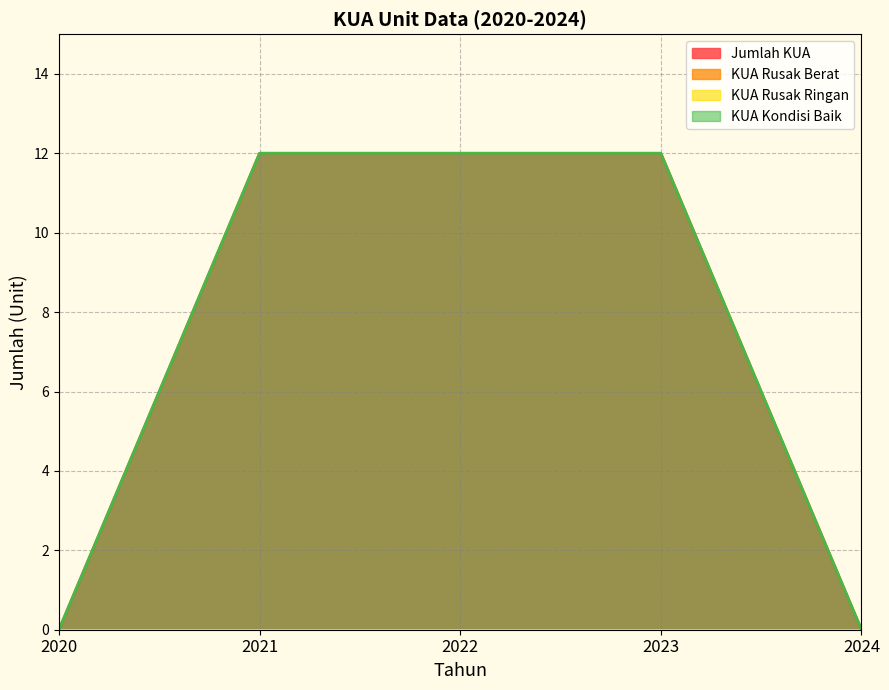

True or false: Jumlah KUA has more than 1 interior local peaks.

False